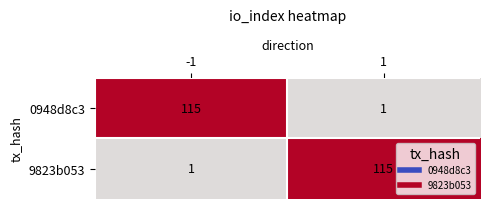

Rank the series at -1 from highest to lowest value.

0948d8c3, 9823b053